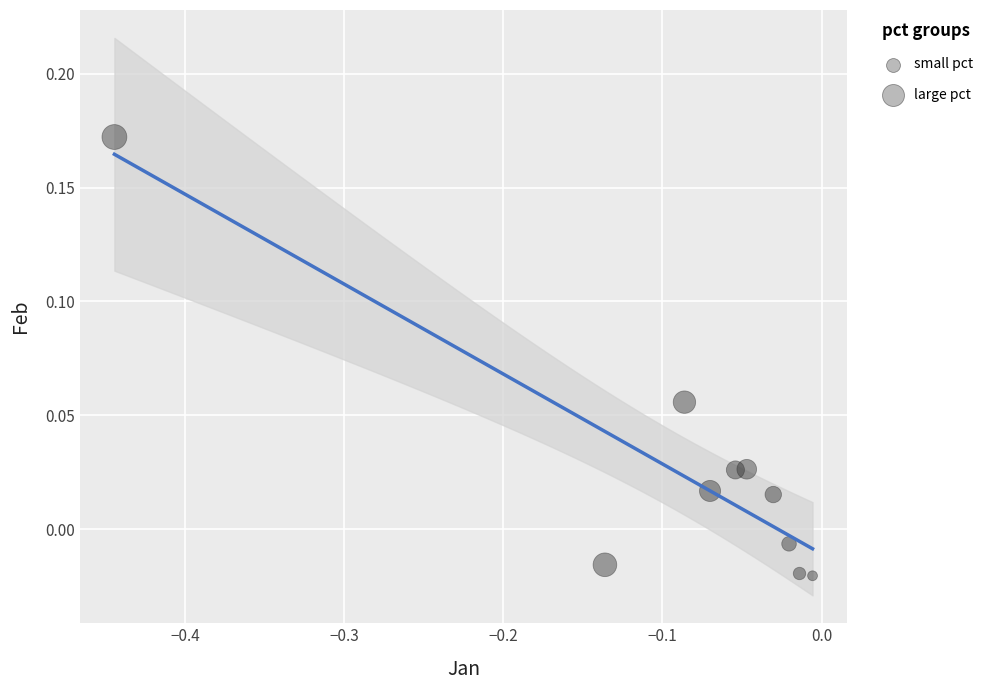

What is the range of X values (max minus min)?

0.4